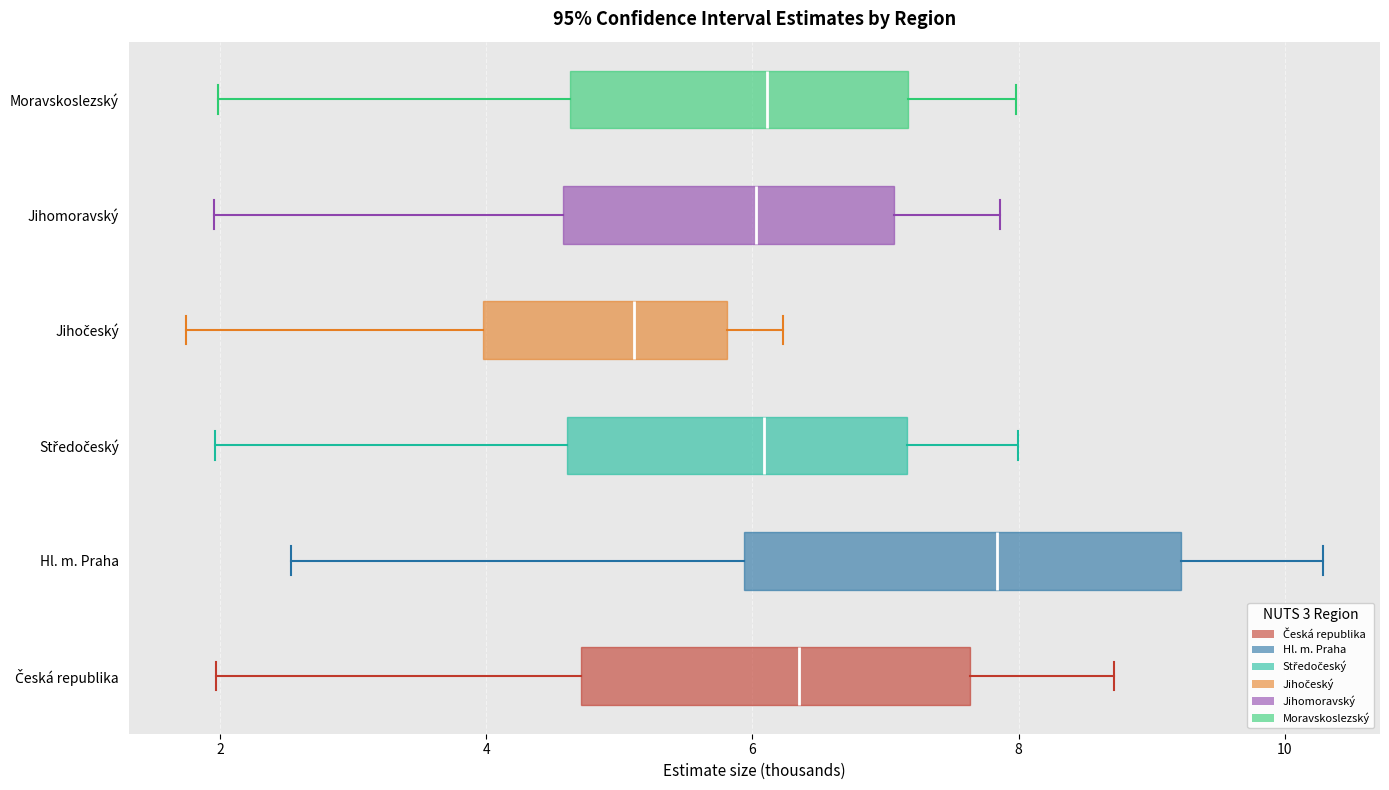

Reading bottom to top, read every box against the x-axis: the position of its median line, the range the box covers, and the ends of its whiskers. The values are not printed on the chart, so give them approximately, as read against the axis.

Česká republika: median 6.4, box 4.8 to 7.6, whiskers 2.0 to 8.8
Hl. m. Praha: median 7.8, box 6.0 to 9.2, whiskers 2.6 to 10.2
Středočeský: median 6.0, box 4.6 to 7.2, whiskers 2.0 to 8.0
Jihočeský: median 5.2, box 4.0 to 5.8, whiskers 1.8 to 6.2
Jihomoravský: median 6.0, box 4.6 to 7.0, whiskers 2.0 to 7.8
Moravskoslezský: median 6.2, box 4.6 to 7.2, whiskers 2.0 to 8.0